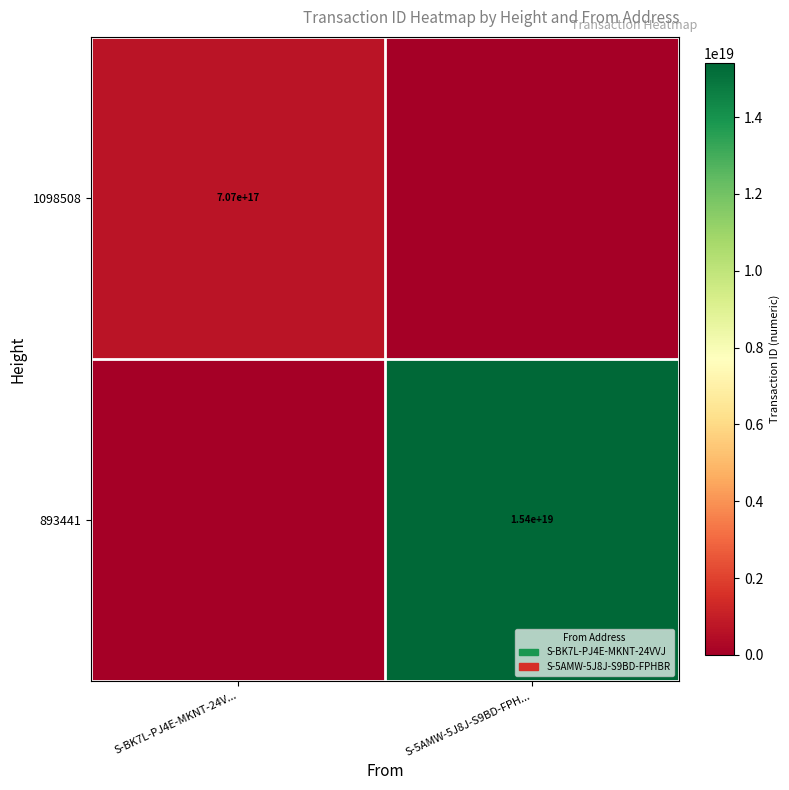

The 893441 series shows 15400000000000000000 at S-5AMW-5J8J-S9BD-FPH.... True or false?

True